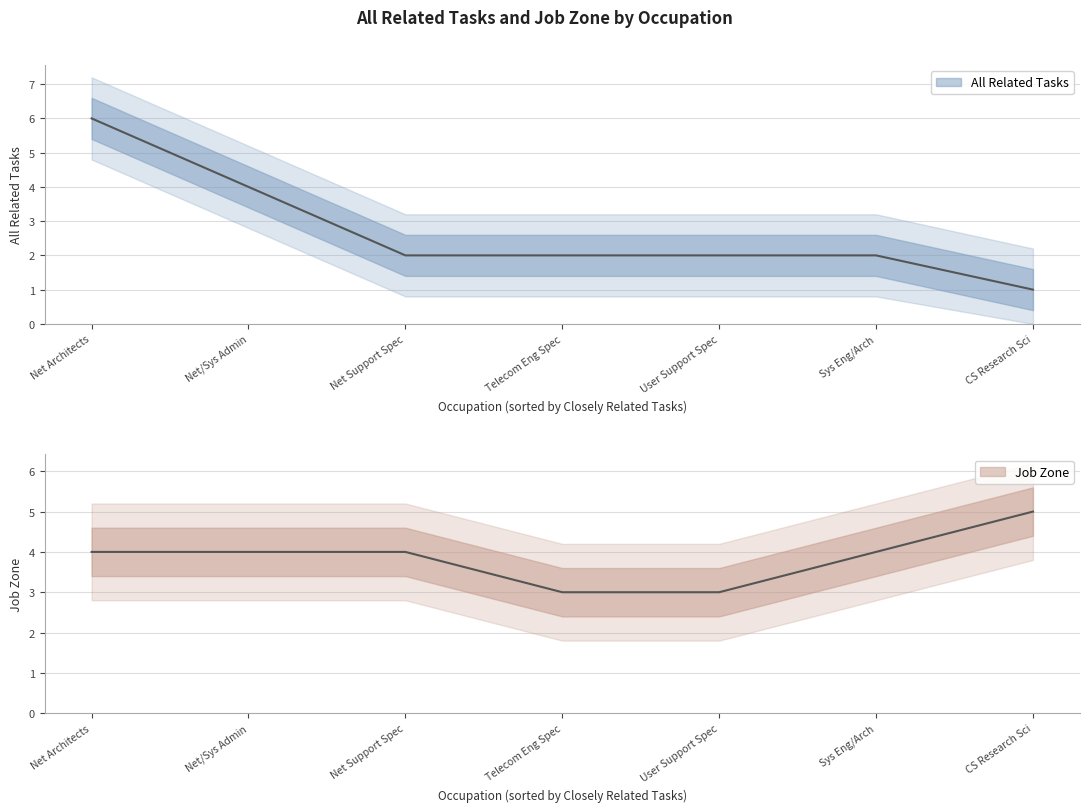

What is the lowest value of the All Related Tasks series?

1